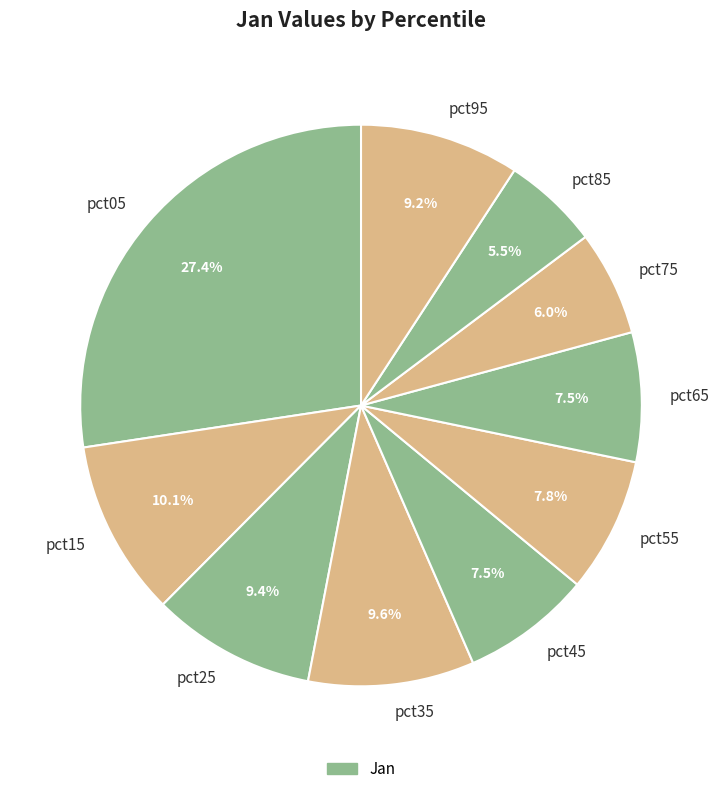

Which slice is the largest?

pct05